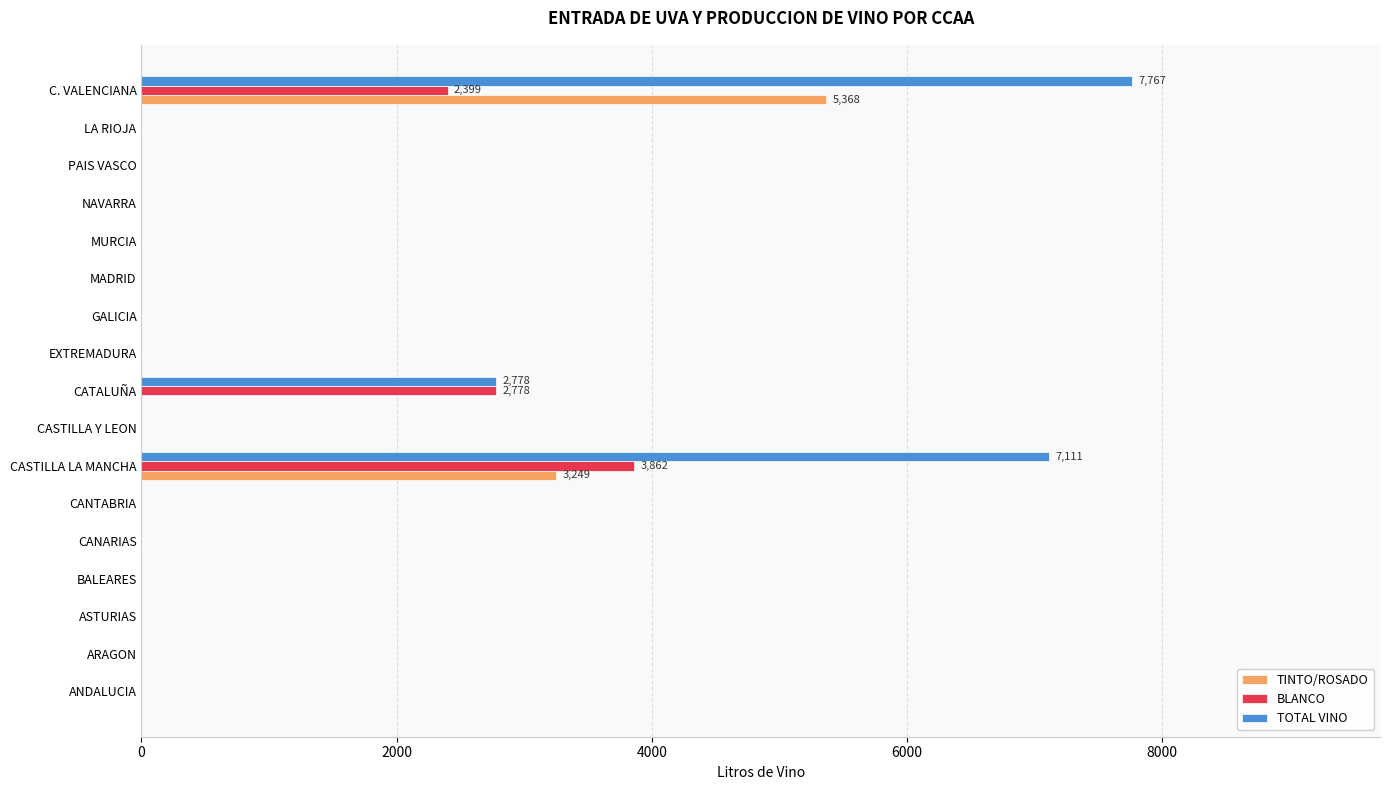

Is it true that BLANCO equals 2214 at CASTILLA Y LEON?

False